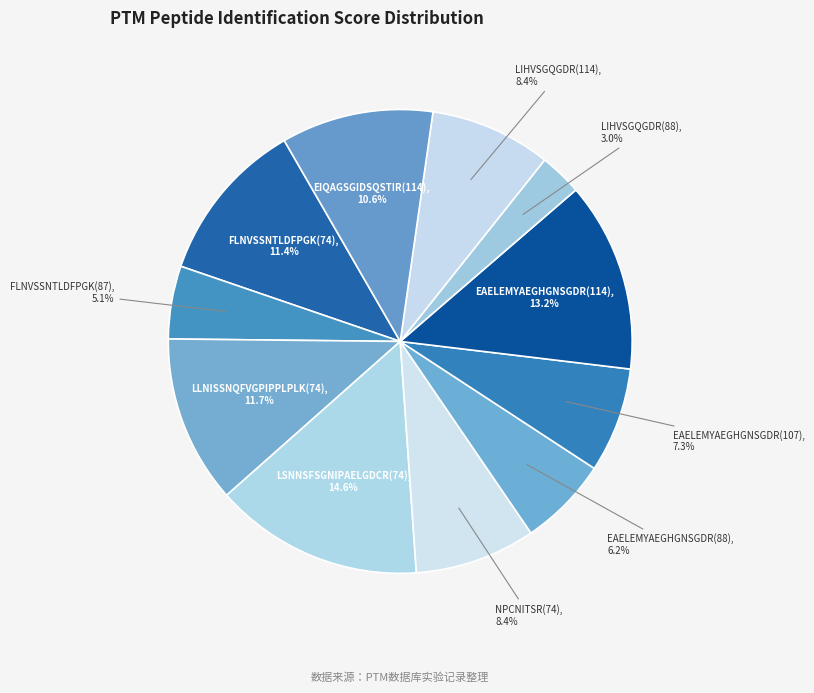

What is the largest slice in the pie chart?

LSNNSFSGNIPAELGDCR(74)